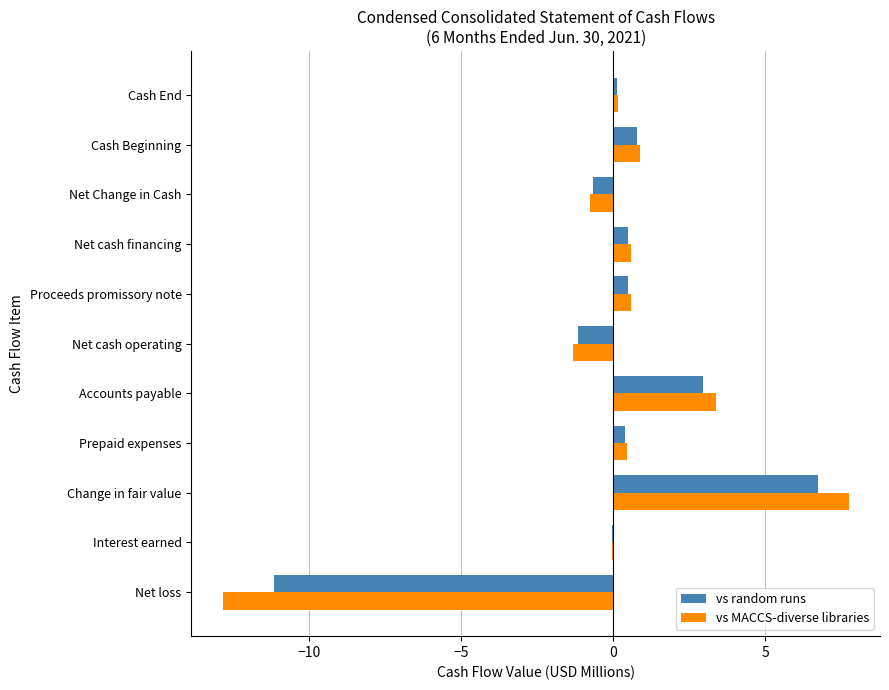

Where is vs MACCS-diverse libraries nearest to the value -2?

Net cash operating